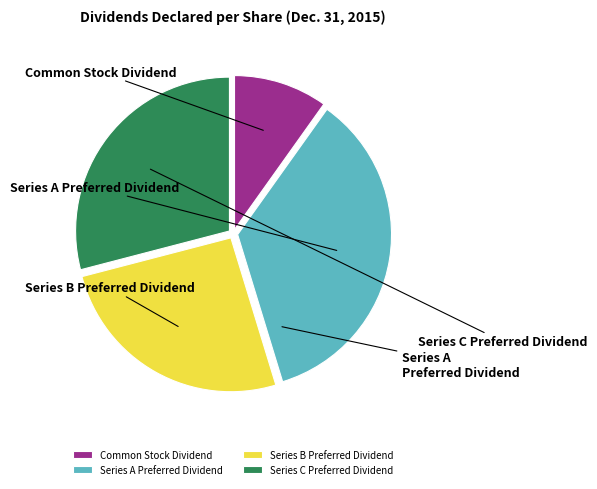

Between Series B Preferred Dividend and Series A Preferred Dividend, which is larger?

Series A Preferred Dividend